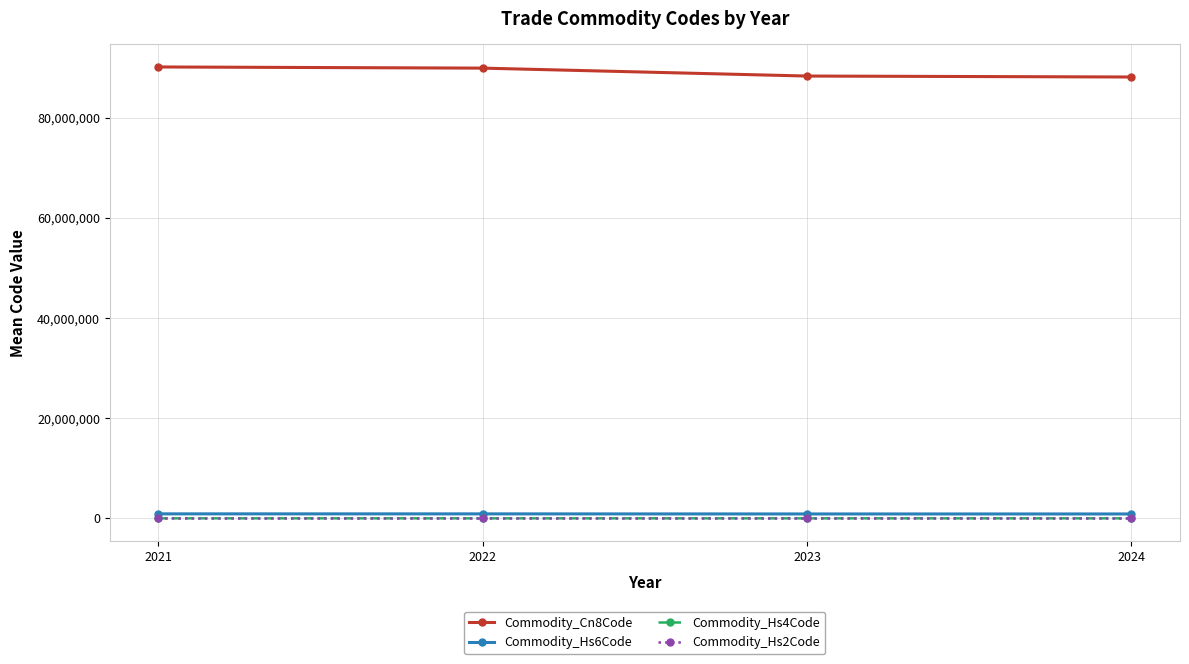

What is the difference between the maximum and minimum values in the Commodity_Hs2Code series?

2.0